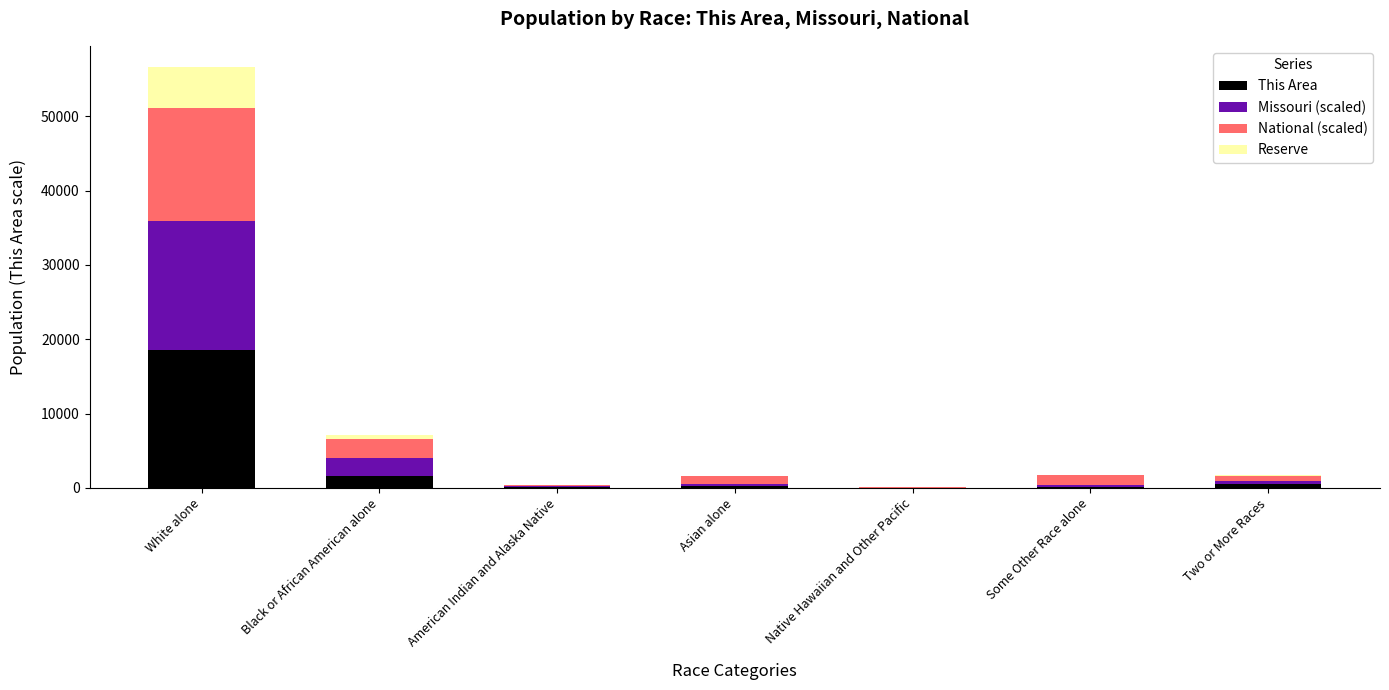

What is the sum of all This Area values?

20995.0